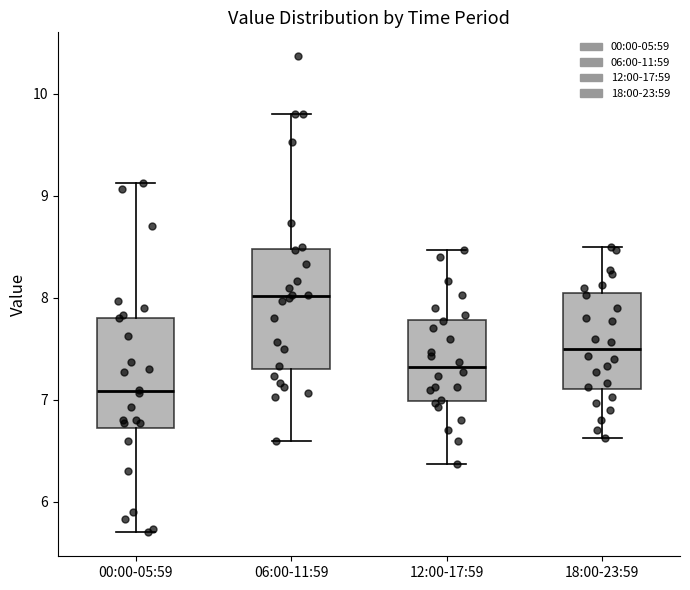

Where does the upper whisker of the box for 12:00-17:59 end on the y-axis? The values are not printed on the chart, so give them approximately, as read against the axis.

8.5